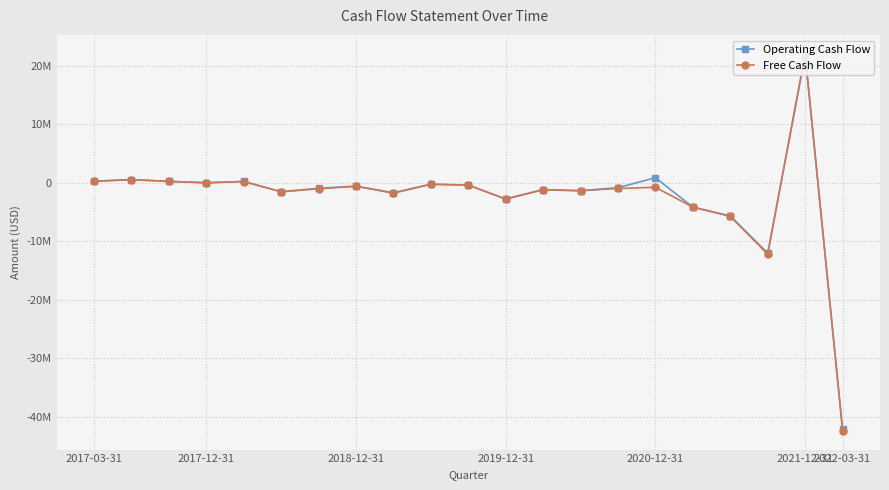

What are all the series names shown in the legend?

Operating Cash Flow, Free Cash Flow